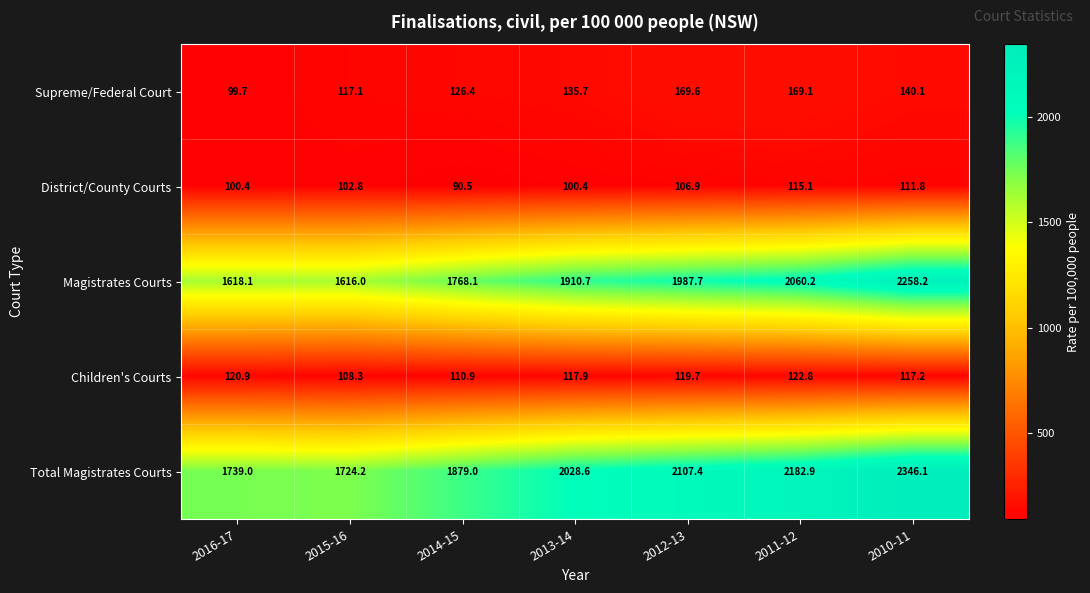

At how many categories does at least one series exceed 1828?

5